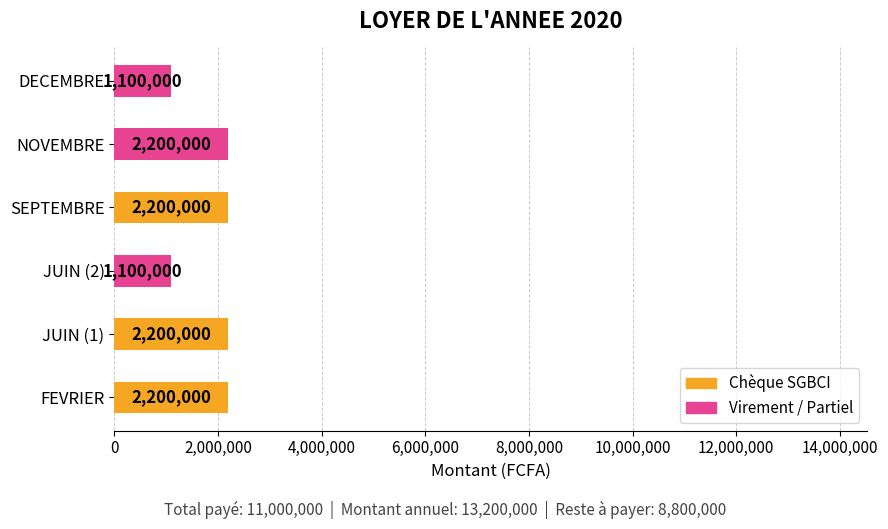

Reading bottom to top, extract all data points from this chart.

FEVRIER=2200000	JUIN (1)=2200000	JUIN (2)=1100000	SEPTEMBRE=2200000	NOVEMBRE=2200000	DECEMBRE=1100000